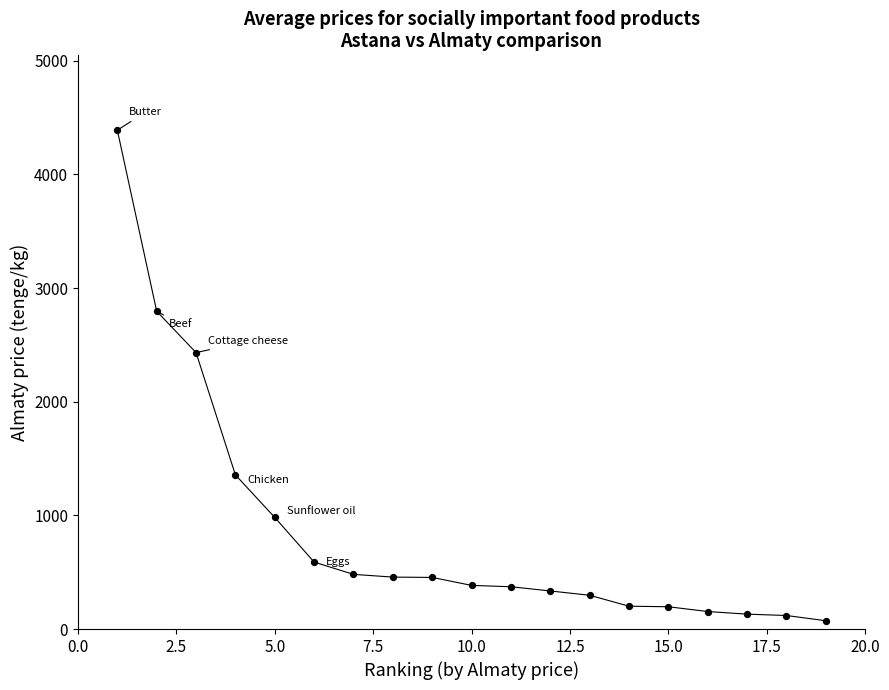

What Y value in the scatter plot is closest to 2231?

2432